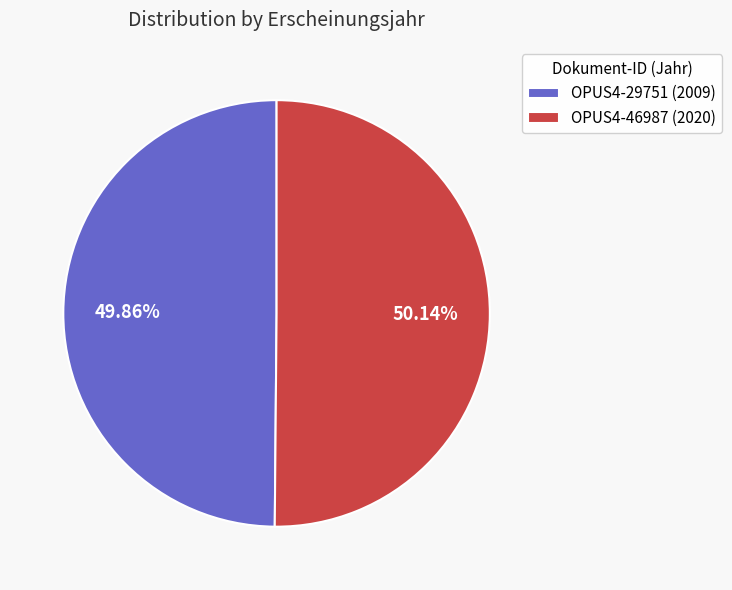

How much of the chart is everything except OPUS4-29751?

50.1%